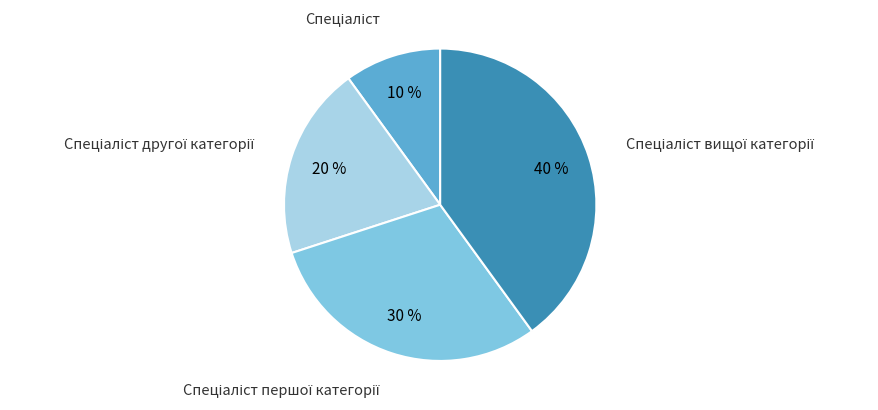

Is there any slice that represents more than half of the pie?

No